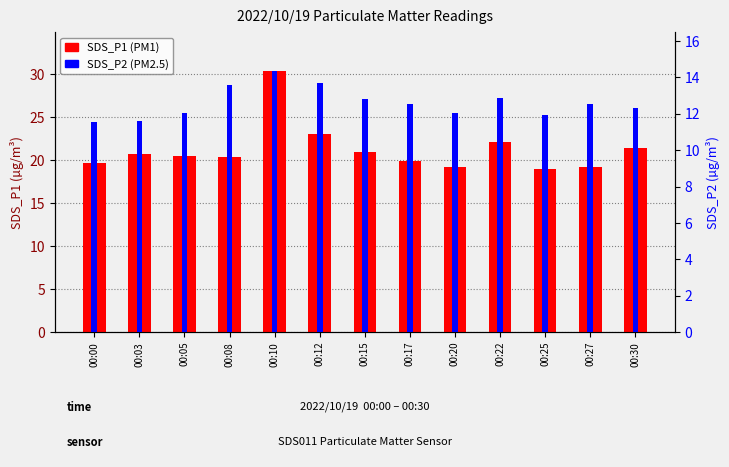

What is the value of the SDS_P1 bar at the 6th from the left?

23.1